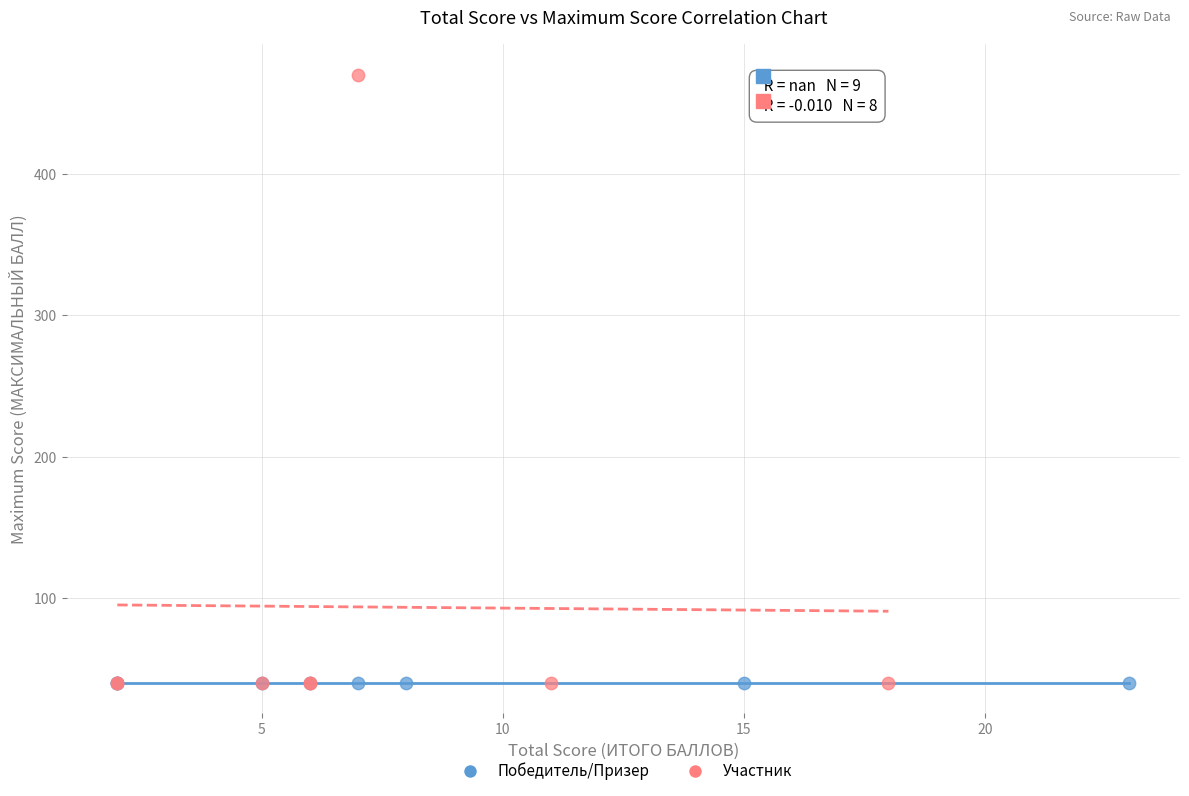

Which series contains the highest Y value?

Участник